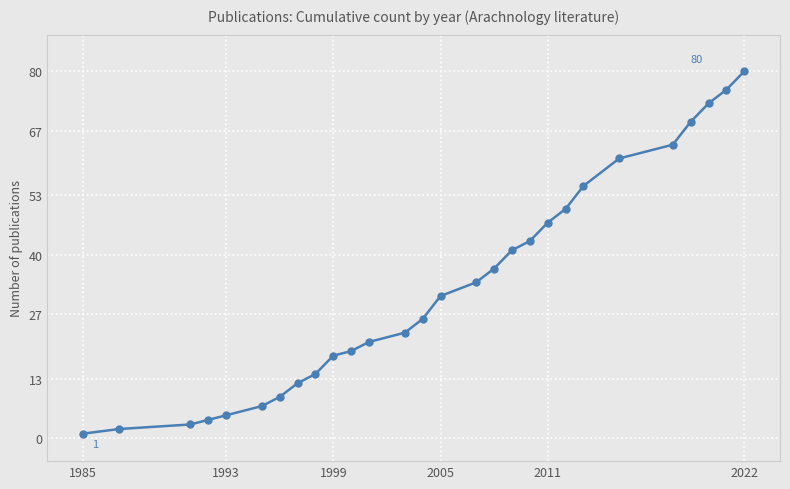

What is the value of the 16th point from the left?

34